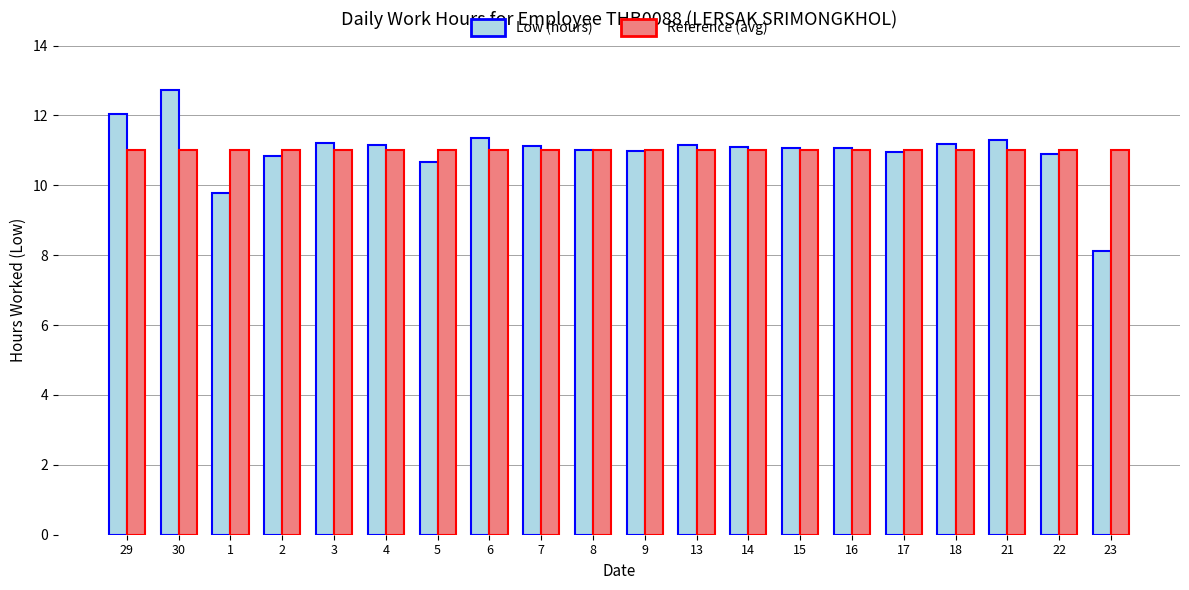

What are all the series names shown in the legend?

Low (hours), Reference (avg)